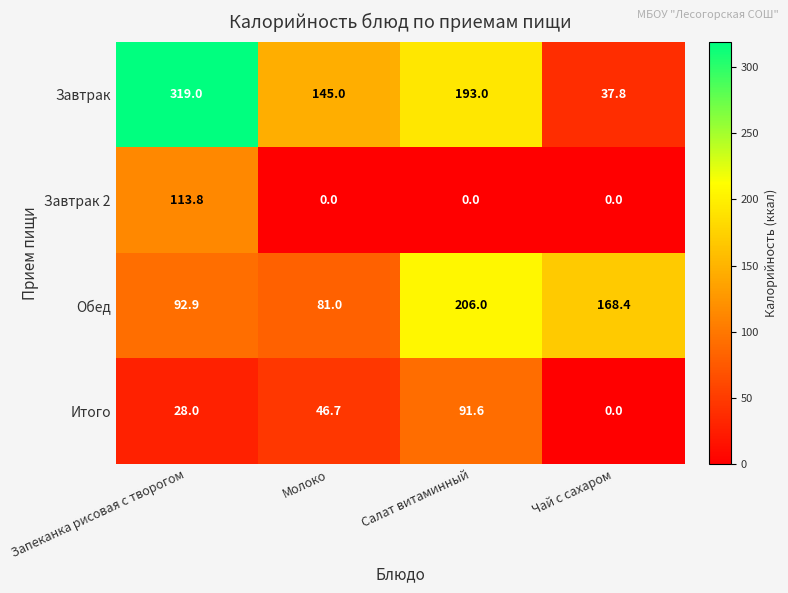

List the series in order of their peak value, highest first.

Завтрак, Обед, Завтрак 2, Итого